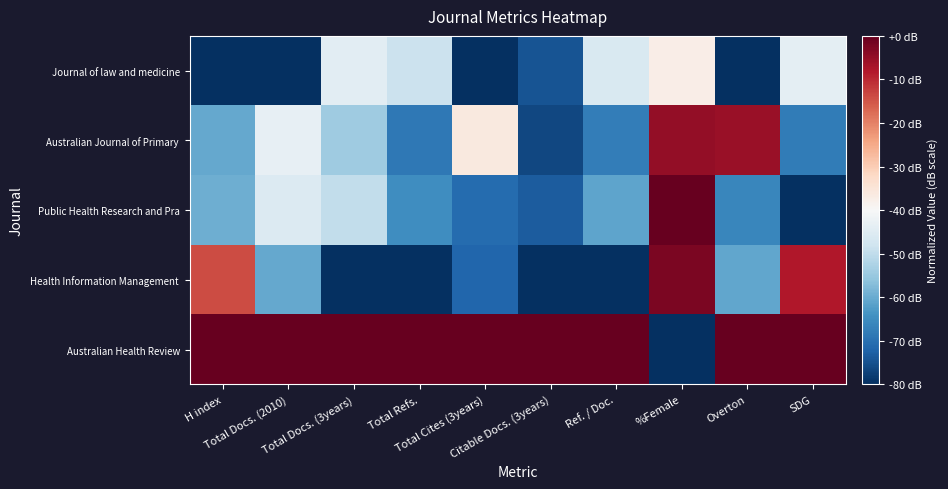

Which category has the lowest value across all series?

%Female